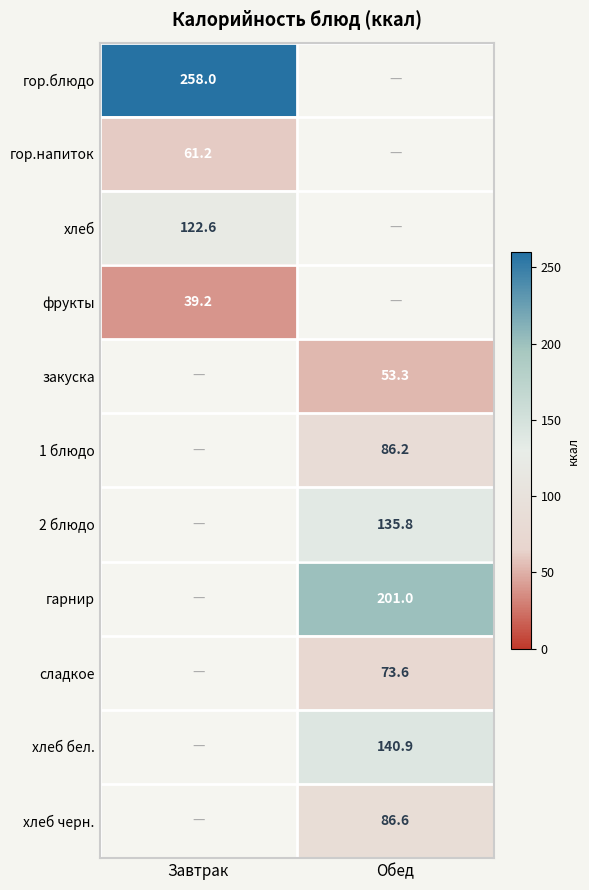

Which has a higher value, Обед or Завтрак?

Завтрак